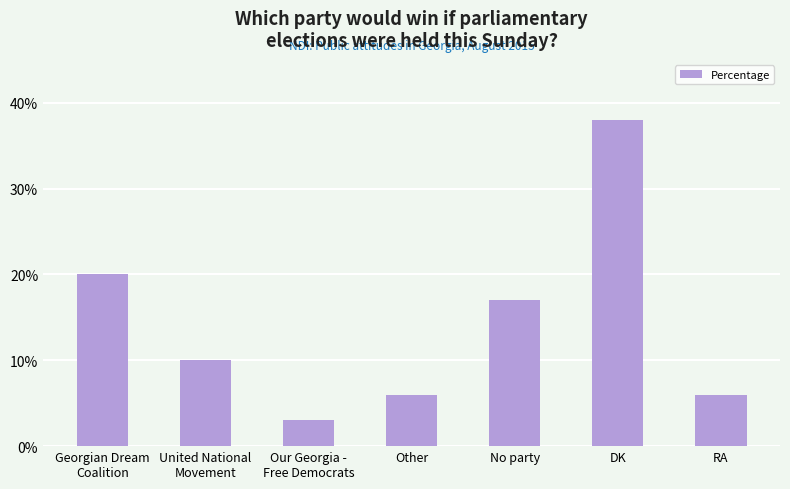

At which label is the value closest to 20?

Georgian Dream
Coalition